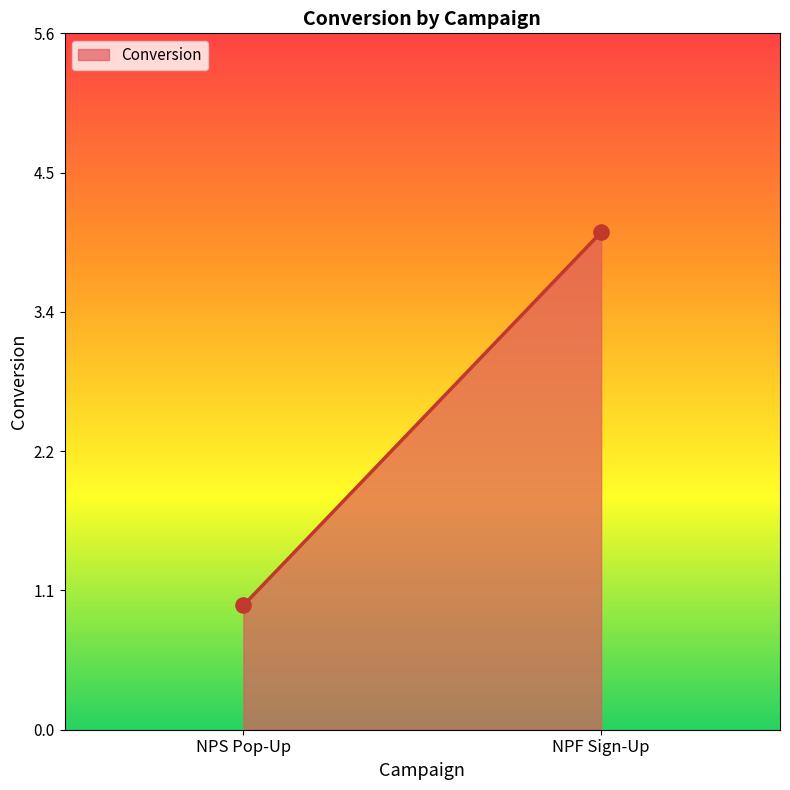

What is the range of Y values (max minus min)?

3